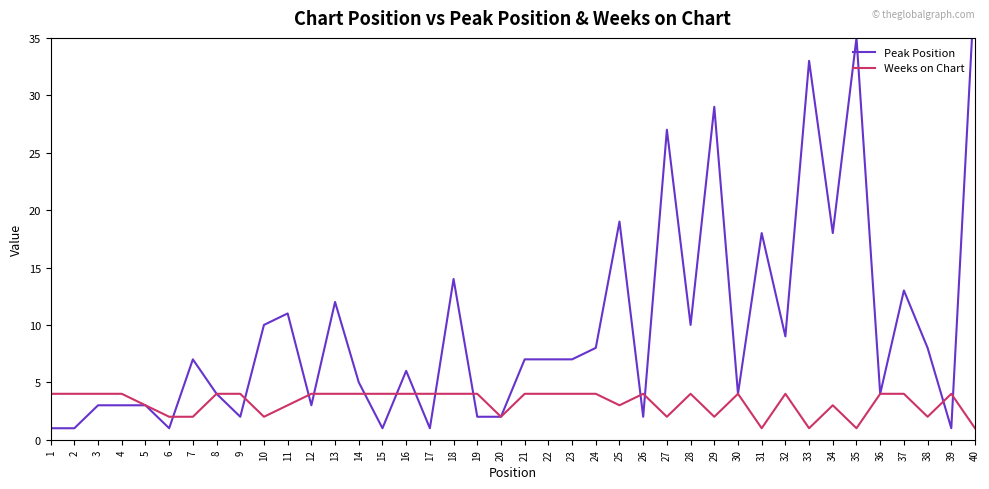

How many intersections are there between Weeks on Chart and Peak Position?

13